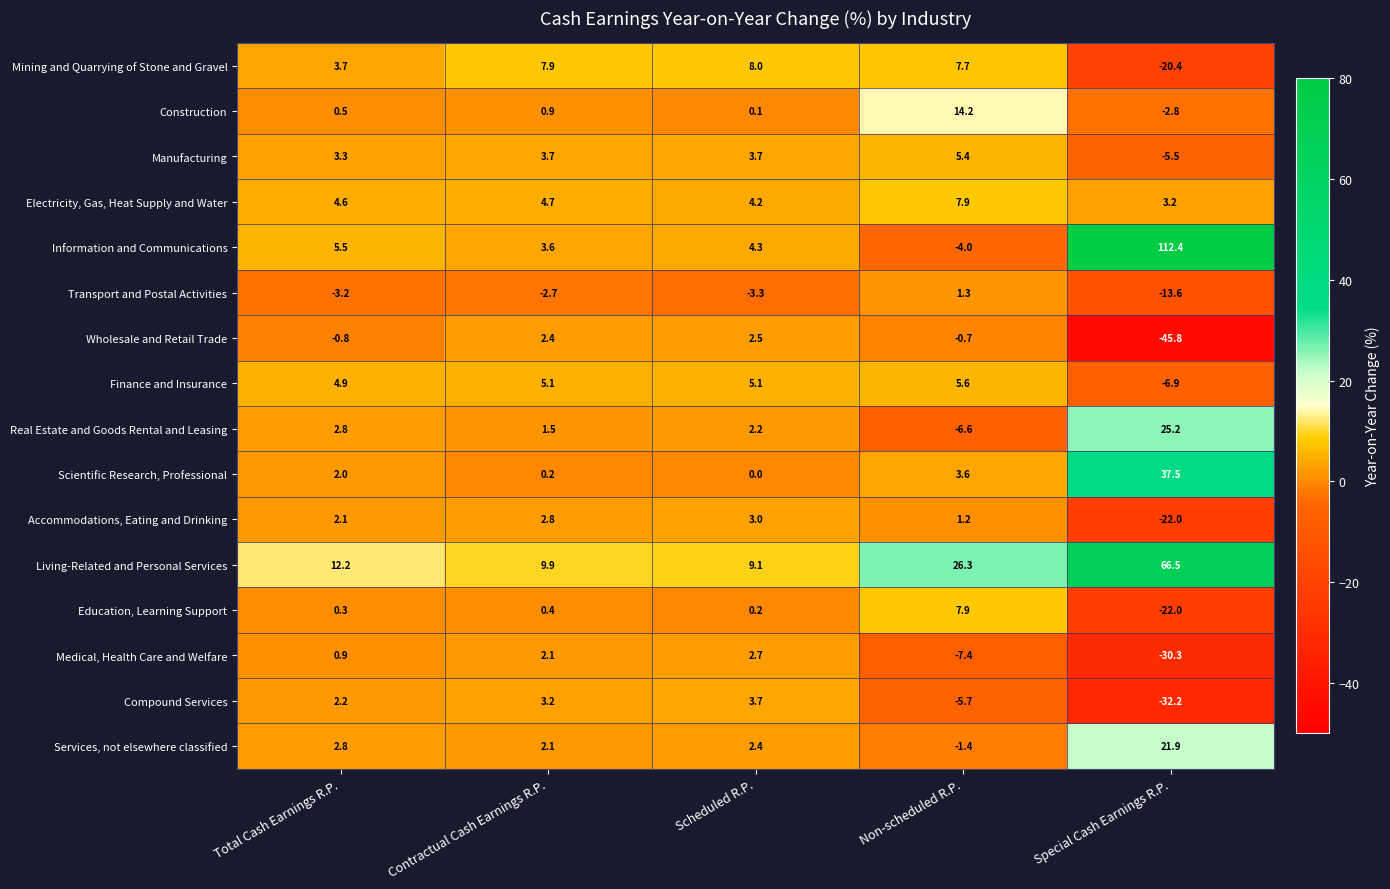

At which category is the sum across all series the highest?

Special Cash Earnings R.P.